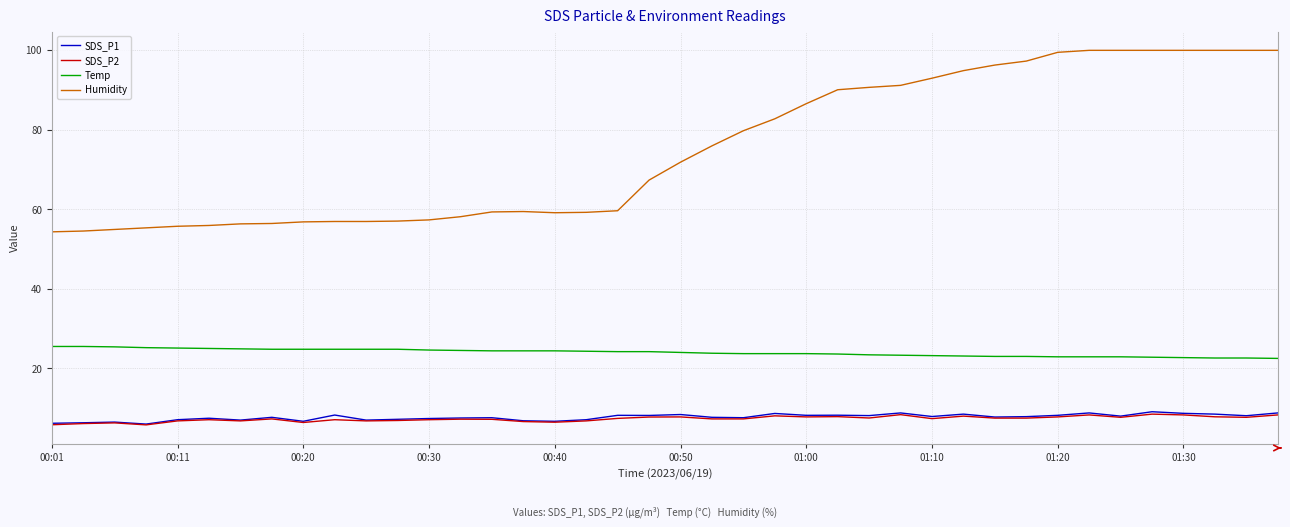

Which series has the widest spread of values?

Humidity